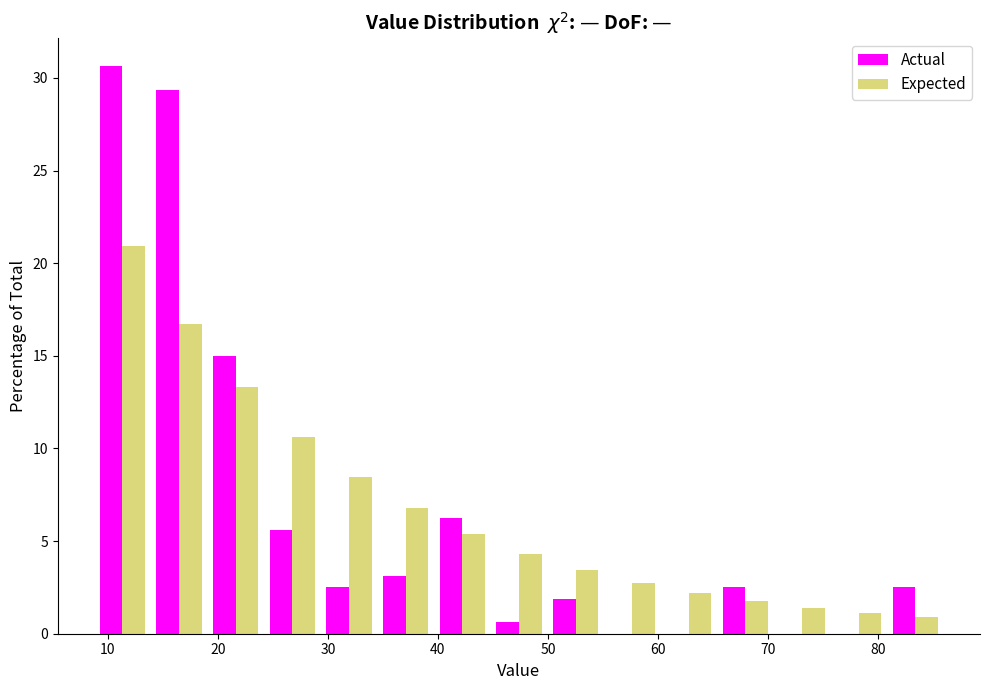

In the Actual series, which range on the x-axis has the tallest bar?

9 to 14